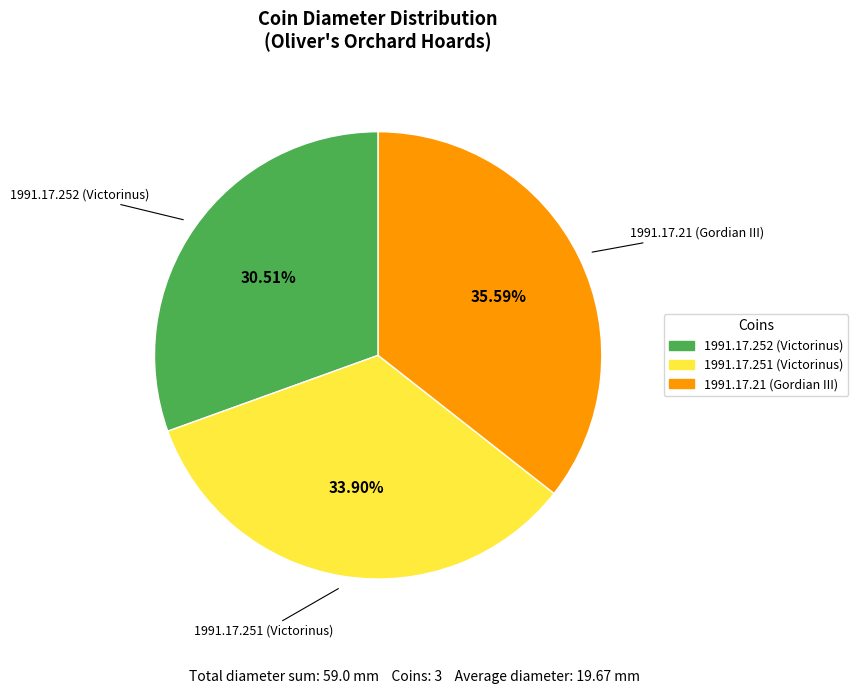

What is the smallest slice in the pie chart?

1991.17.252 (Victorinus)